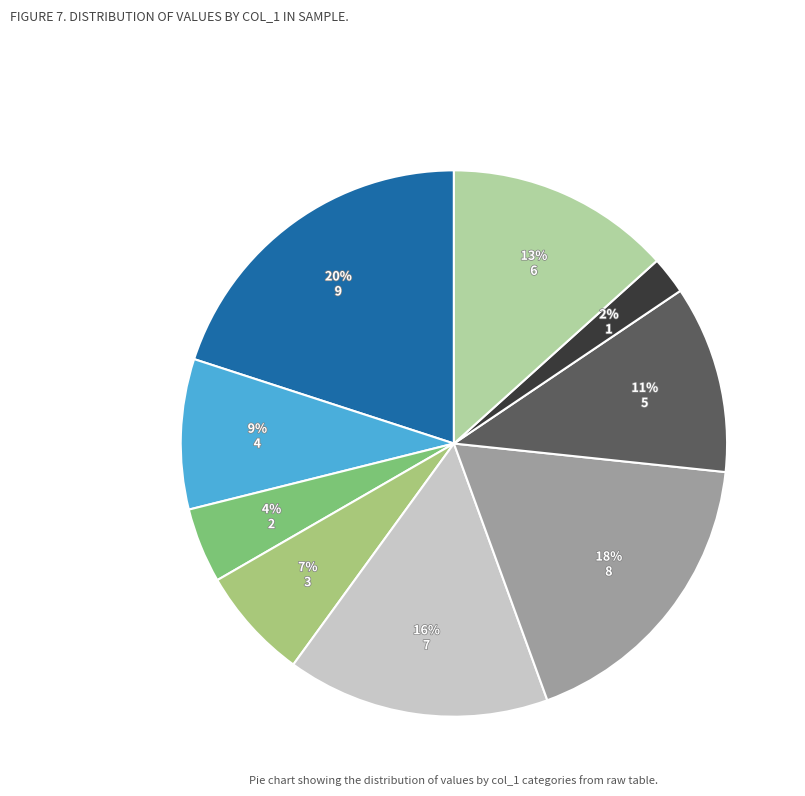

Does any single category account for the majority?

No